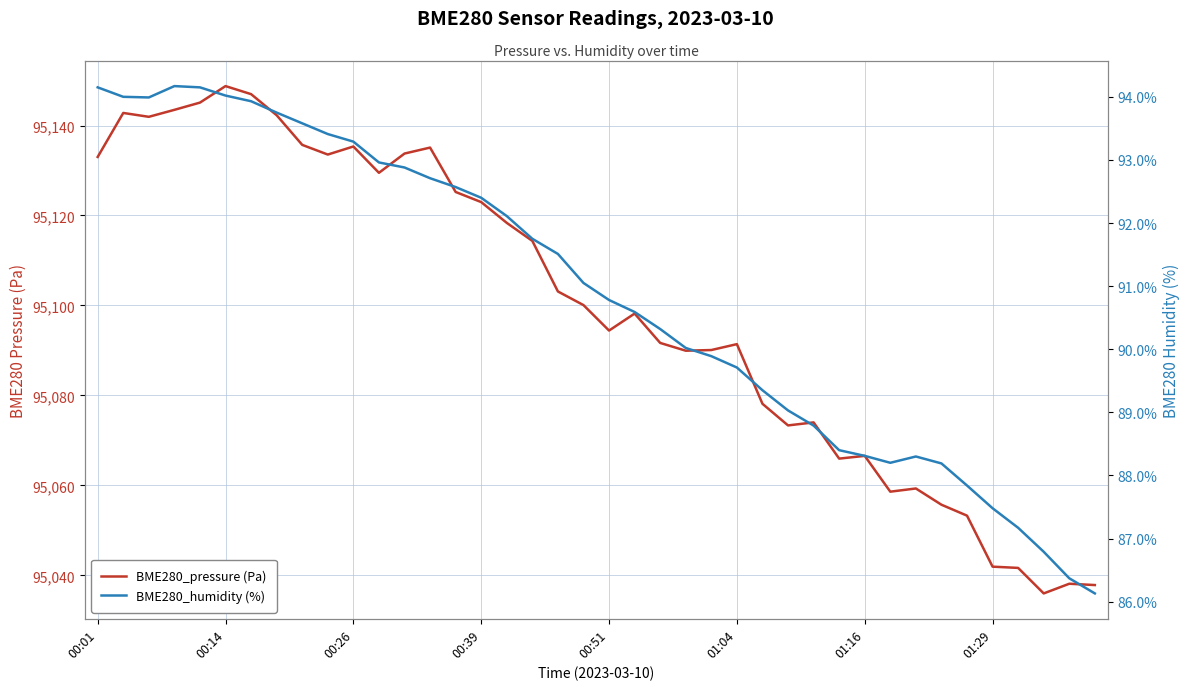

What is the value of the BME280_humidity (%) point at the 23rd from the left?

90.3